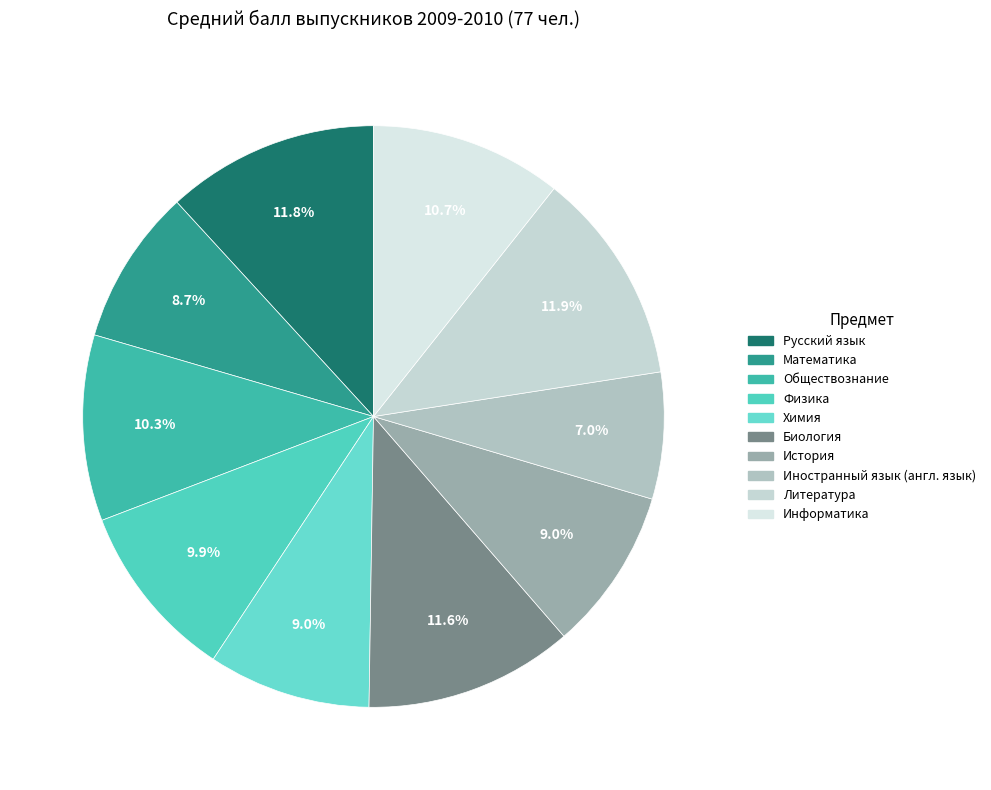

Is there any slice that represents more than half of the pie?

No